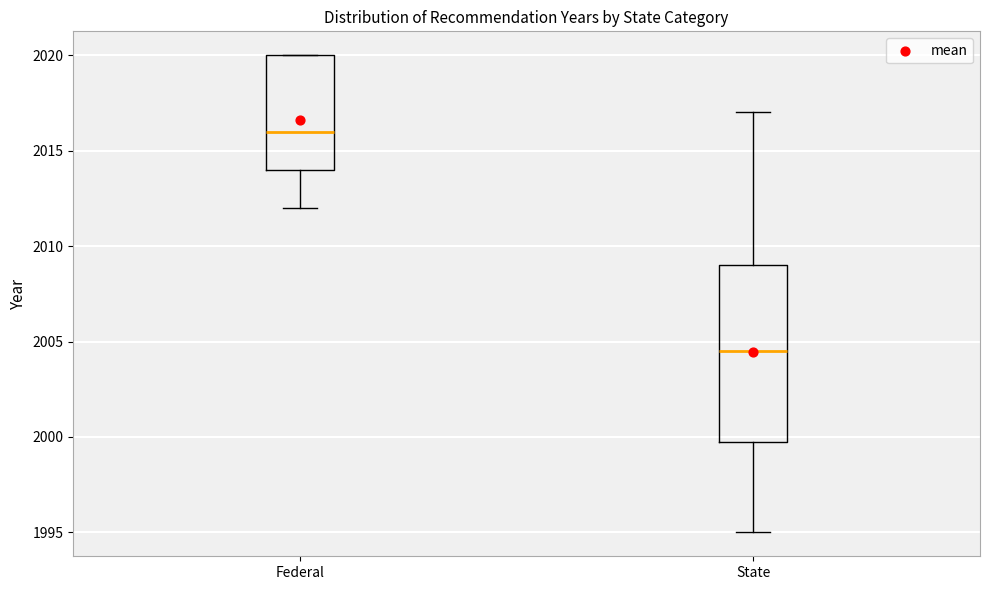

Comparing the boxes themselves (not the whiskers), which one is the tallest?

State